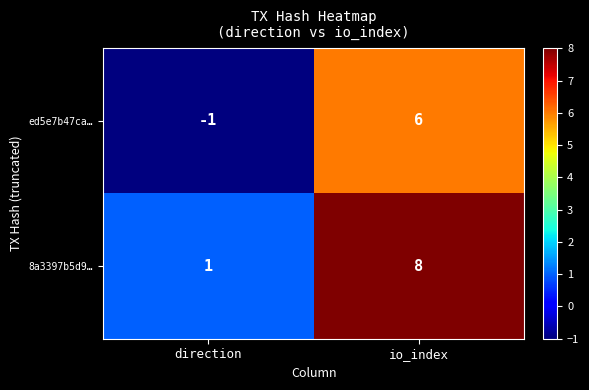

What is the total value across all series at io_index?

14